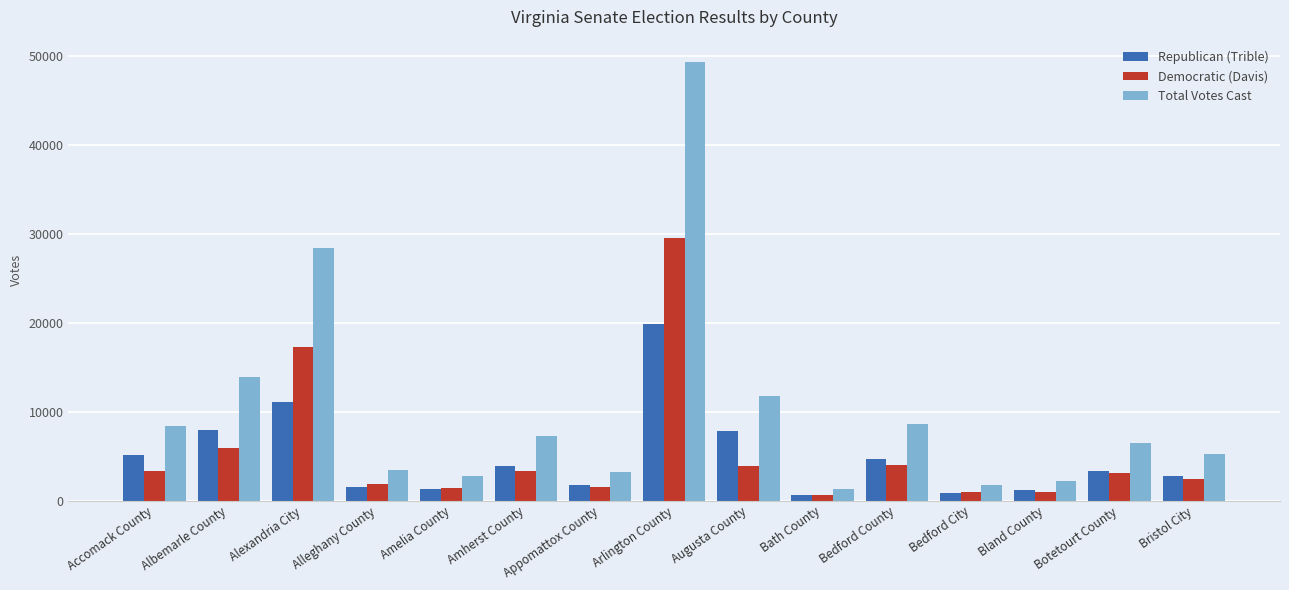

List the series in order of their peak value, lowest first.

Republican (Trible), Democratic (Davis), Total Votes Cast